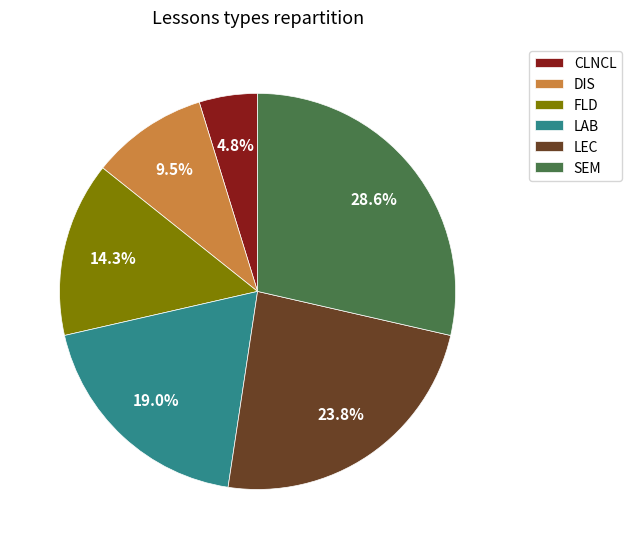

Combined, do FLD and LEC account for over 50%?

No